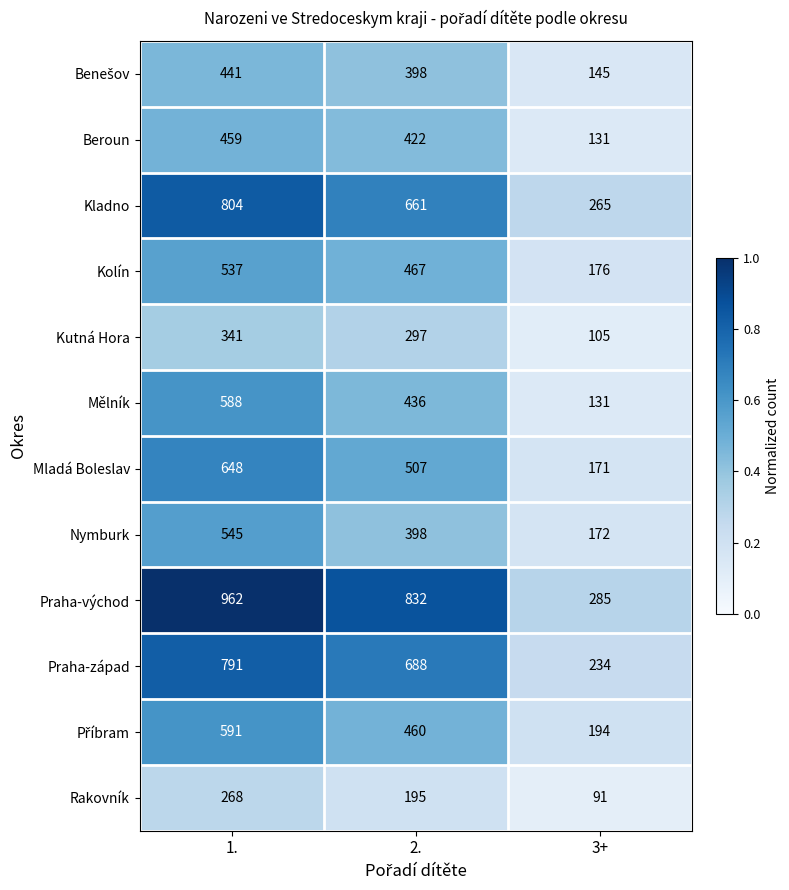

Which label corresponds to the smallest value in the chart?

3+